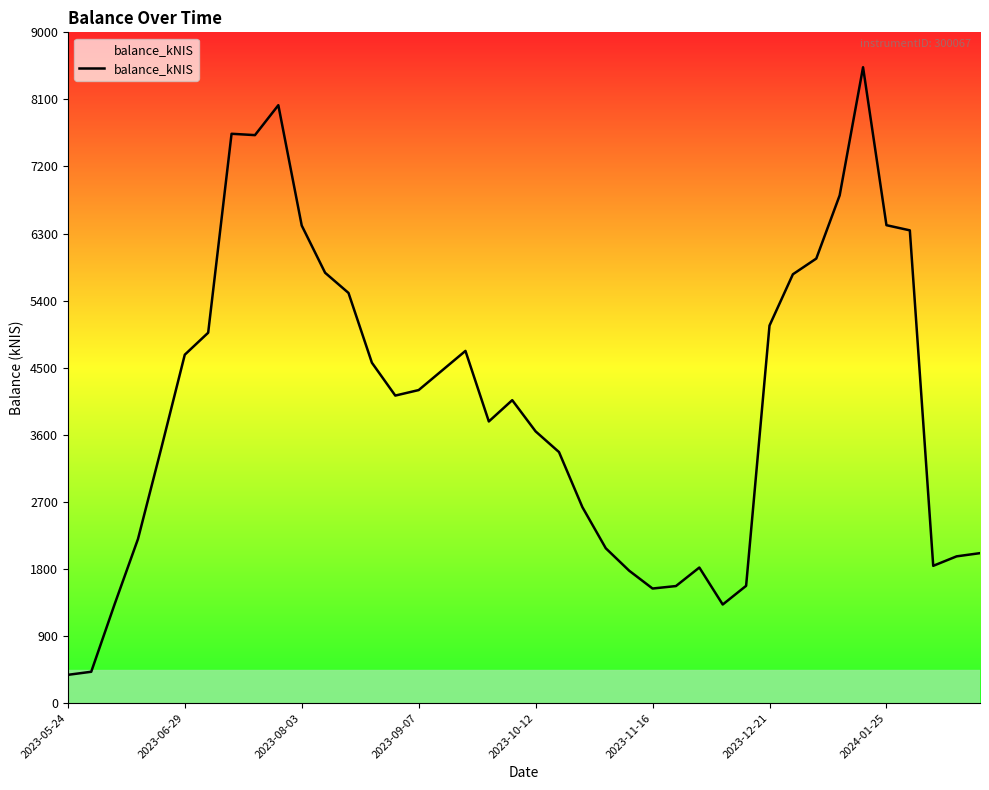

True or false: the data has more than 0 interior local peaks.

True